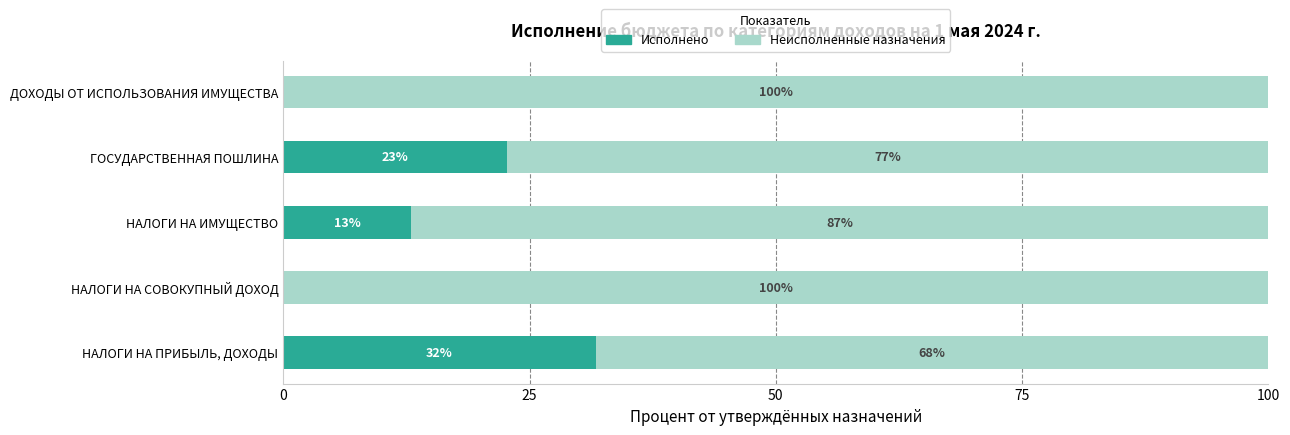

What is the total value across all series at ДОХОДЫ ОТ ИСПОЛЬЗОВАНИЯ ИМУЩЕСТВА?

100.0